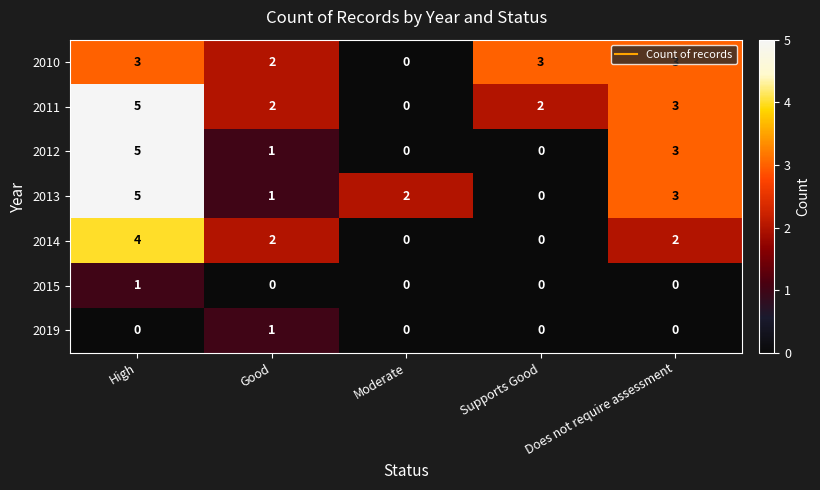

How many distinct data groups are displayed?

7